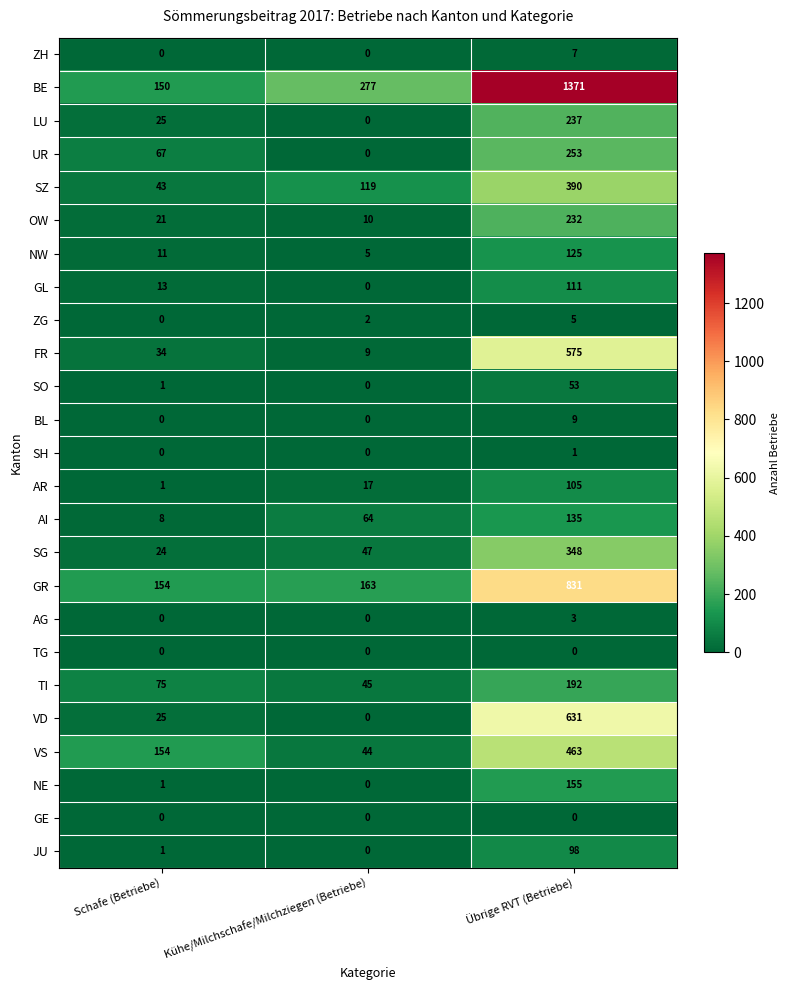

What is the difference between the VS values at Kühe/Milchschafe/Milchziegen (Betriebe) and Schafe (Betriebe)?

110